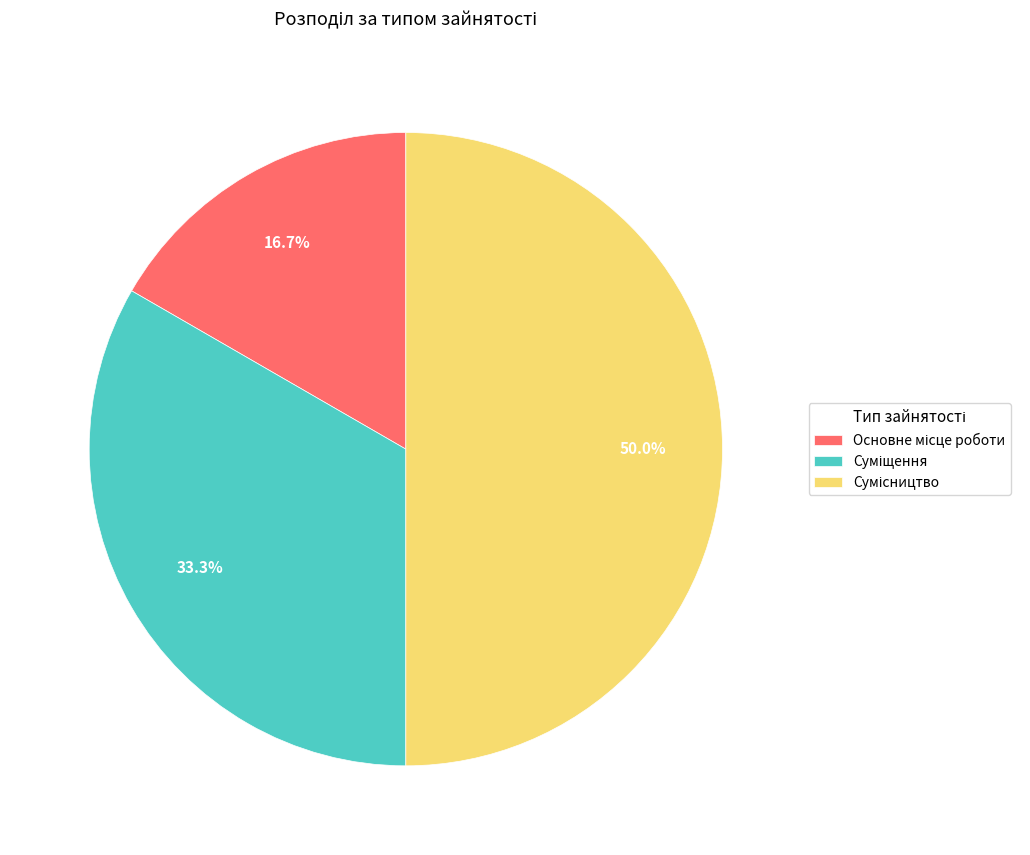

How many segments does this pie chart have?

3